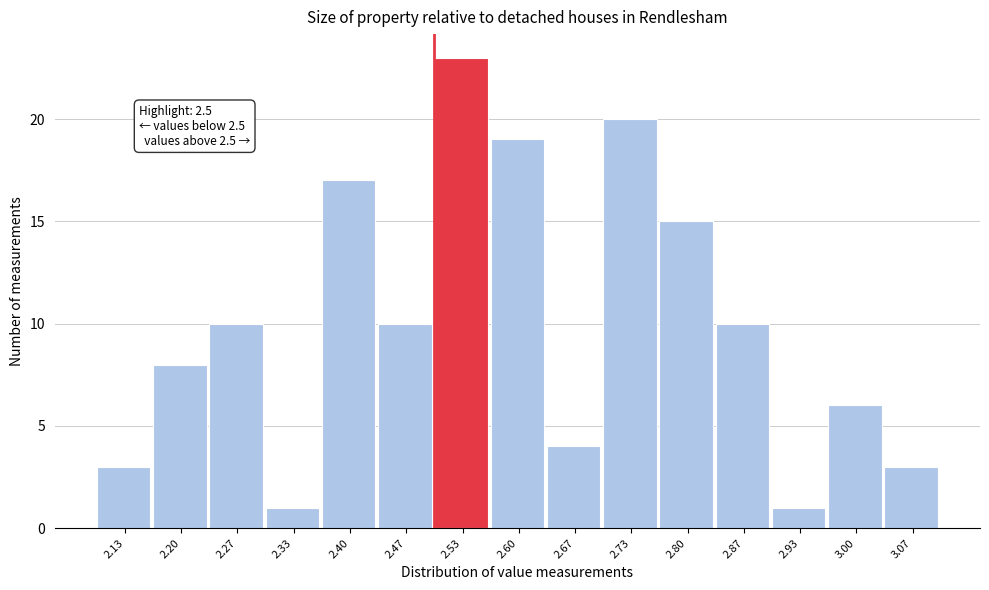

Over which range of the x-axis is the bar tallest?

2.50 to 2.57